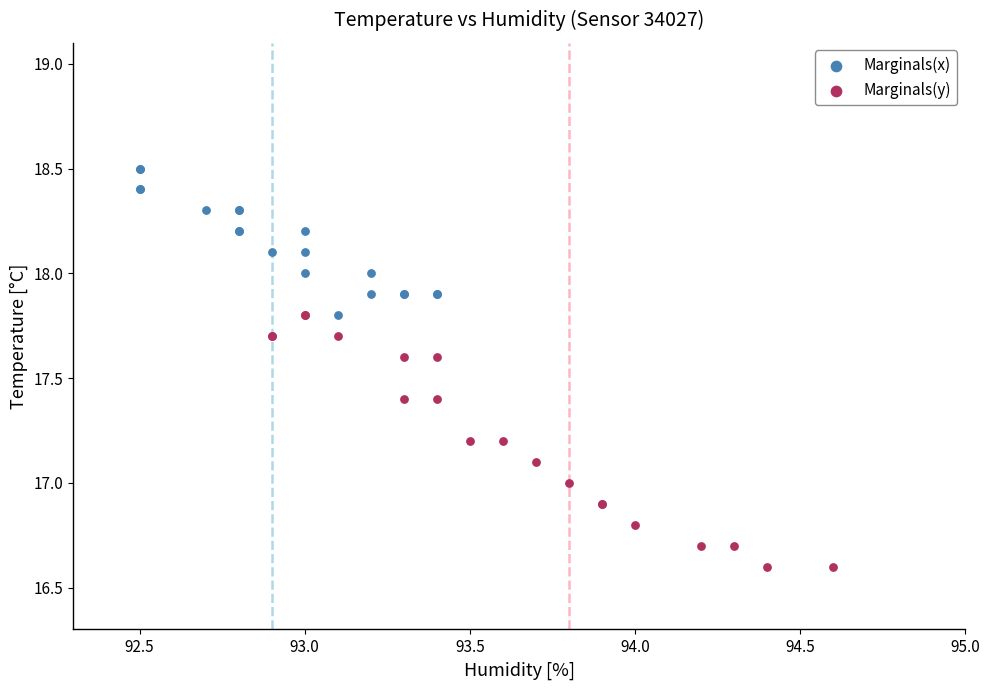

Which series has the widest spread of Y values?

Marginals(y)